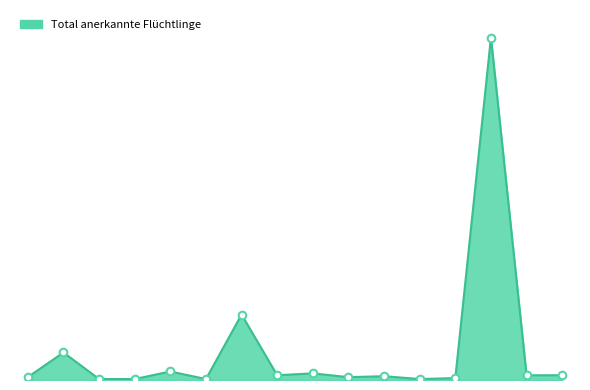

Does the chart have visible grid lines?

No